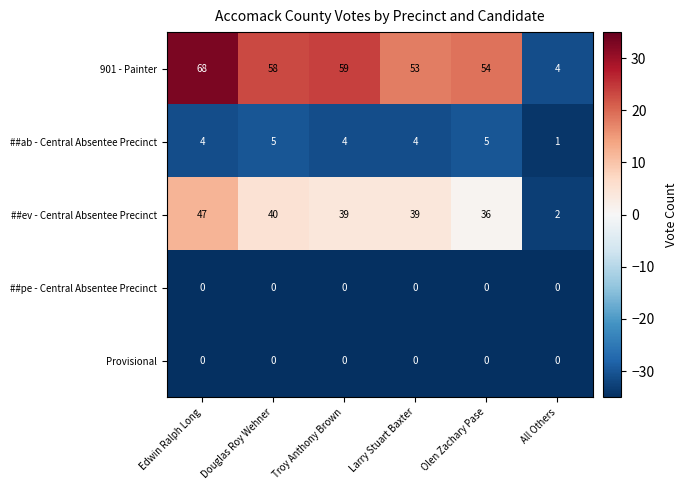

What is the maximum value shown in the chart?

68